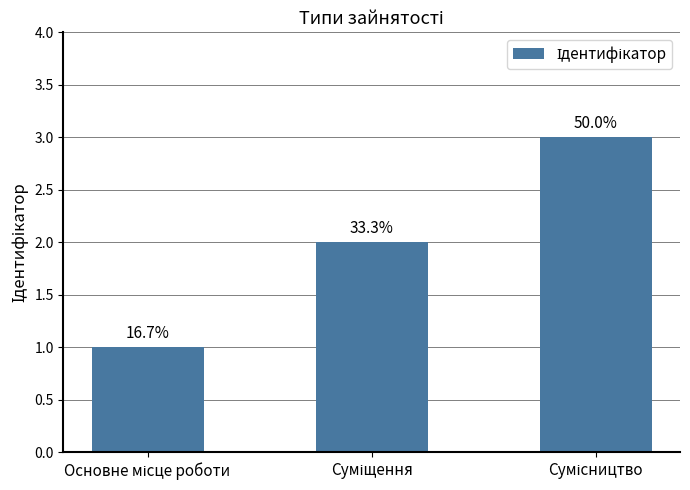

Read the value at Сумісництво.

3